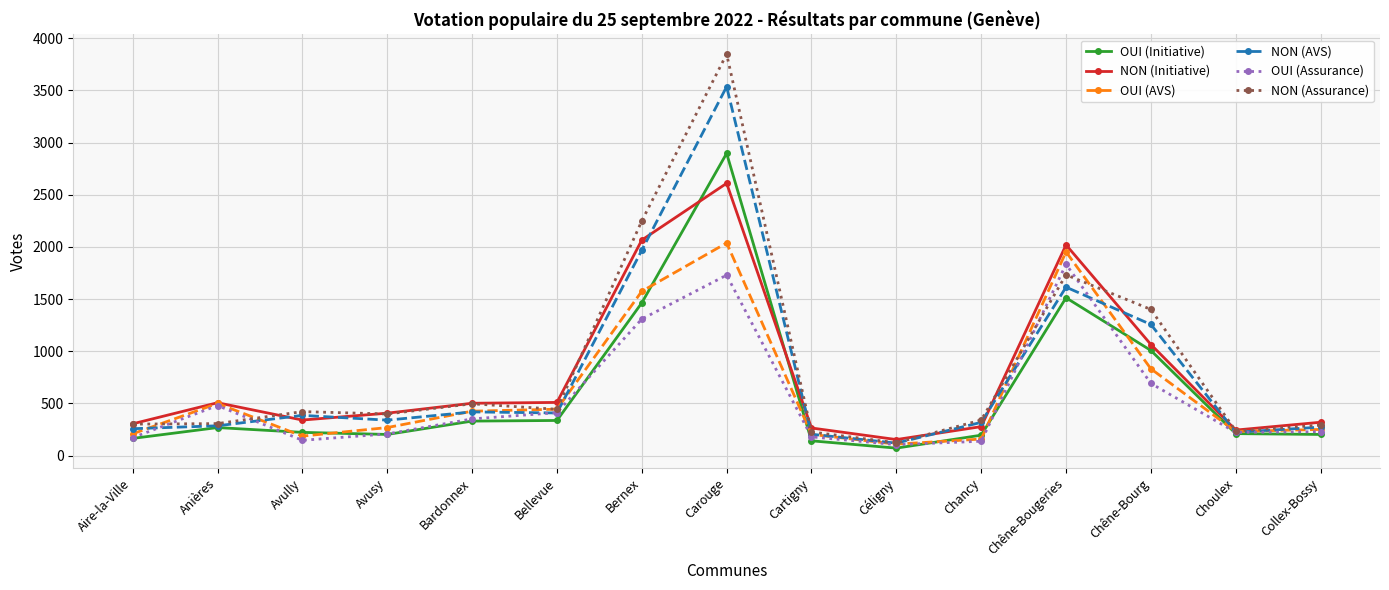

Is the value of NON (Assurance) at Avully greater than the value of NON (AVS) at Avusy?

Yes